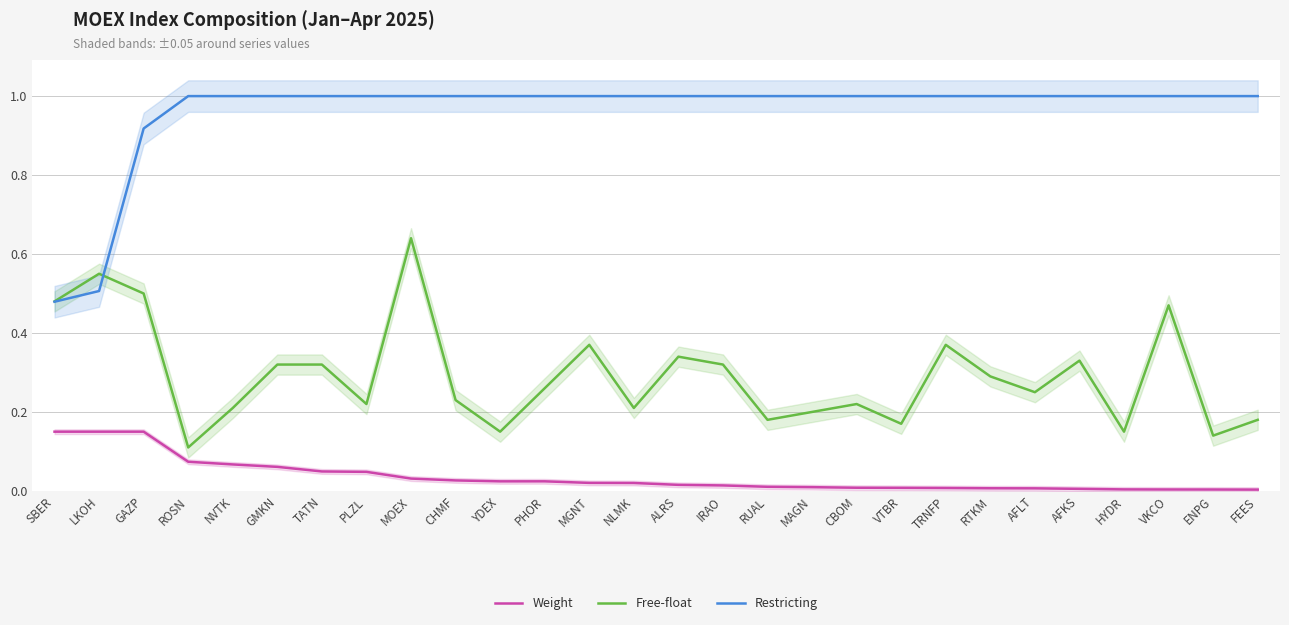

The Free-float series shows 0.2 at RTKM. True or false?

False